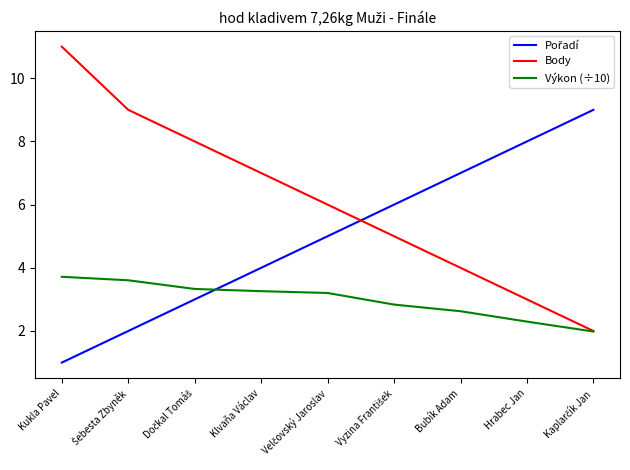

What is the difference between the second highest and second lowest values in the Body series?

6.0